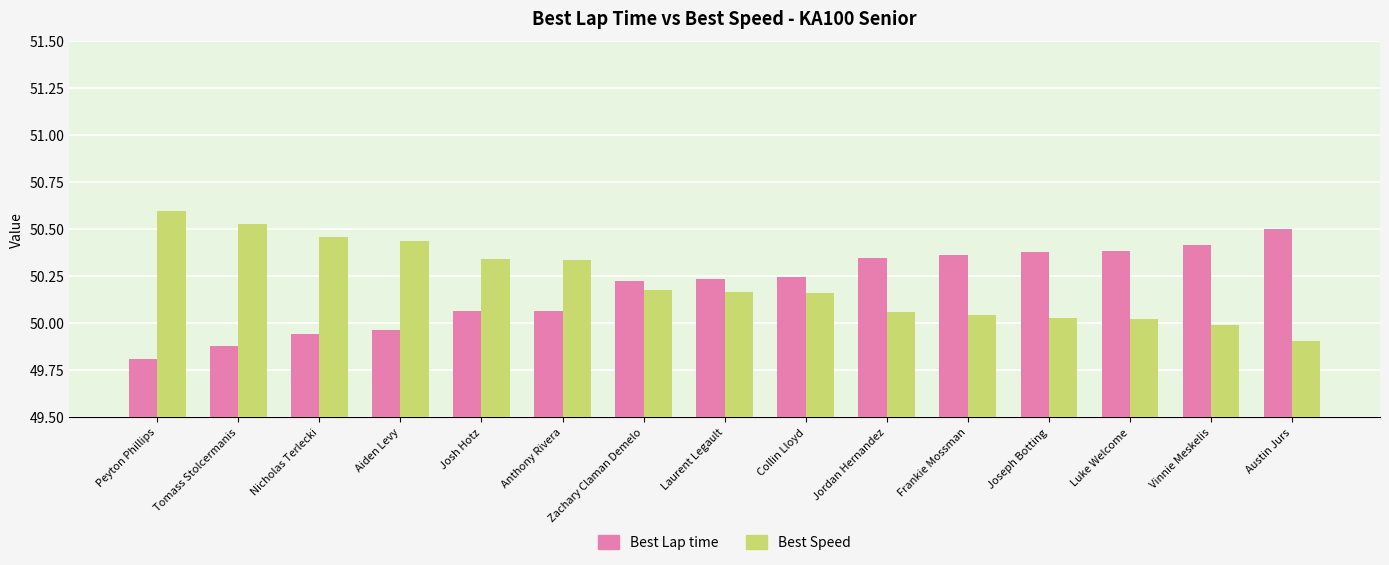

Are the bars horizontal?

No